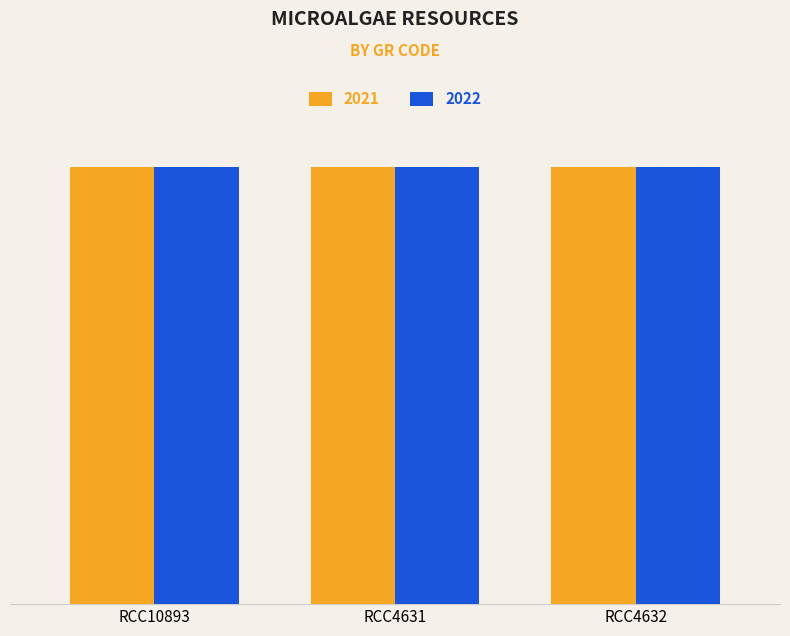

What is the label of the 1st bar from the left?

RCC10893